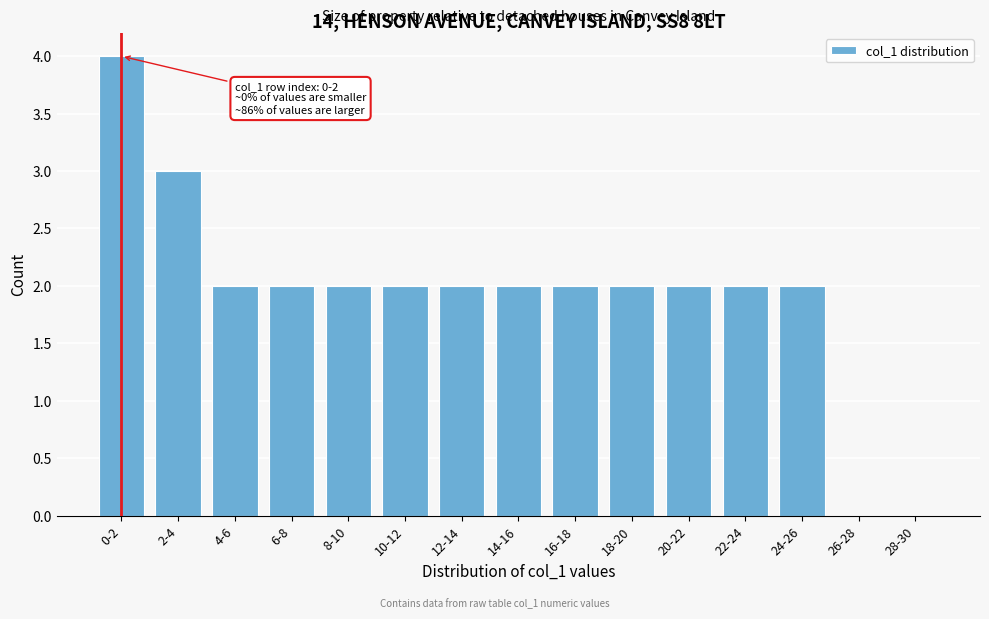

Reading left to right, what are all the values shown in this chart?

0-2=4	2-4=3	4-6=2	6-8=2	8-10=2	10-12=2	12-14=2	14-16=2	16-18=2	18-20=2	20-22=2	22-24=2	24-26=2	26-28=0	28-30=0